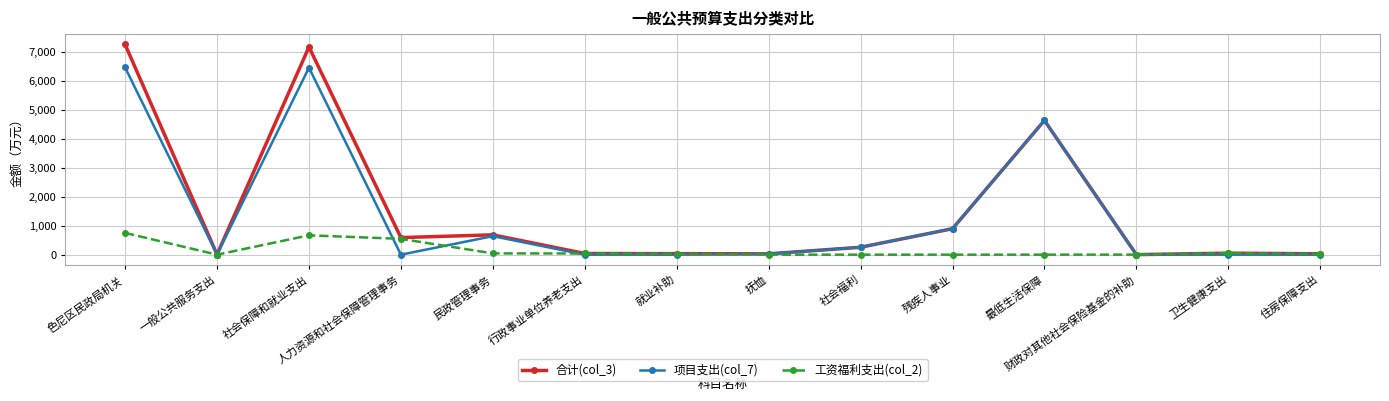

What is the label of the 10th point from the right?

民政管理事务